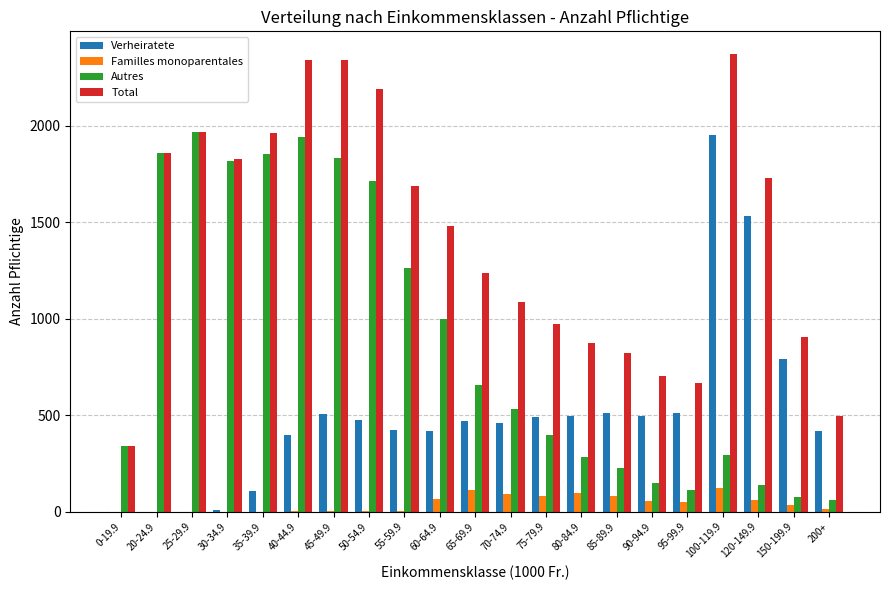

Which series has the largest total across all categories?

Total